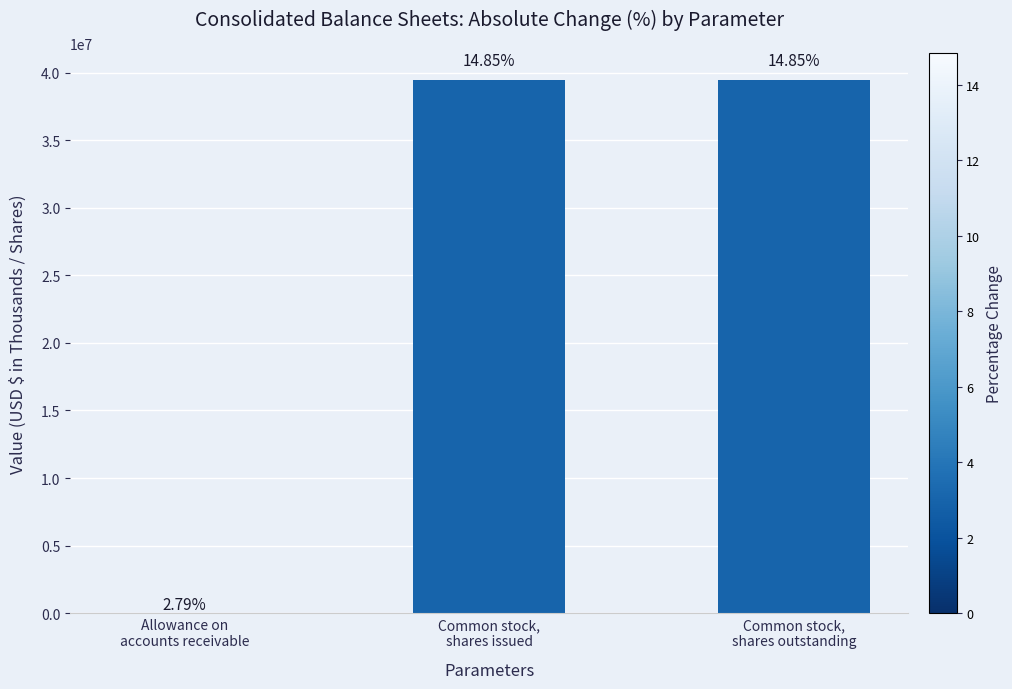

What is the average value?

26334697